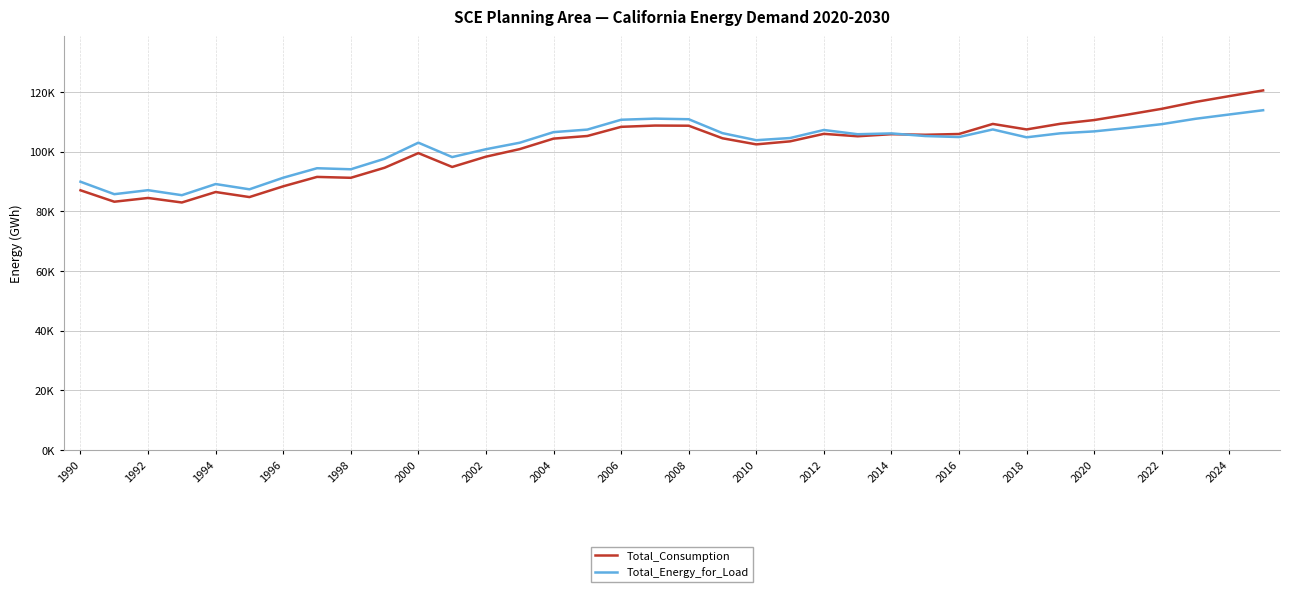

How many intersections are there between Total_Energy_for_Load and Total_Consumption?

1